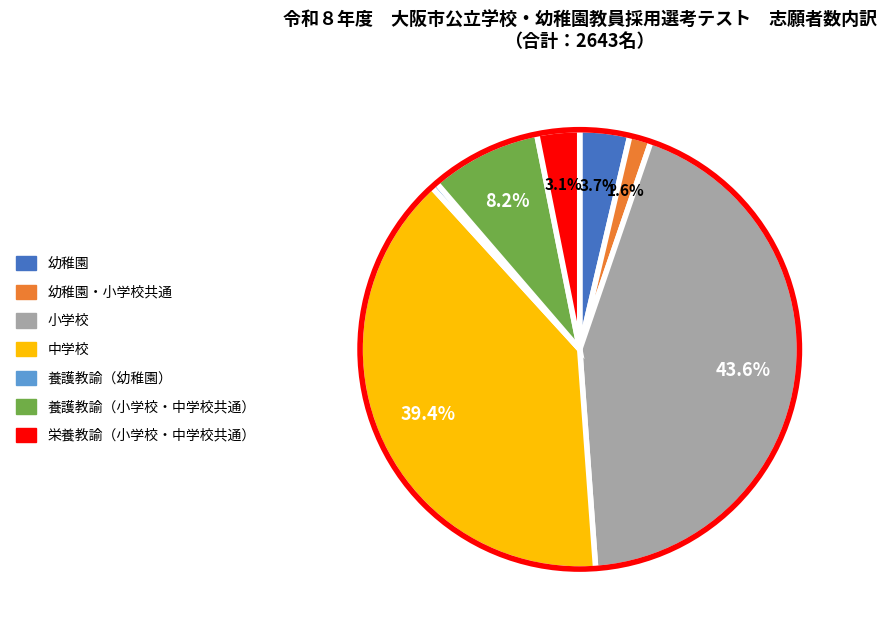

Is there any slice that represents more than half of the pie?

No